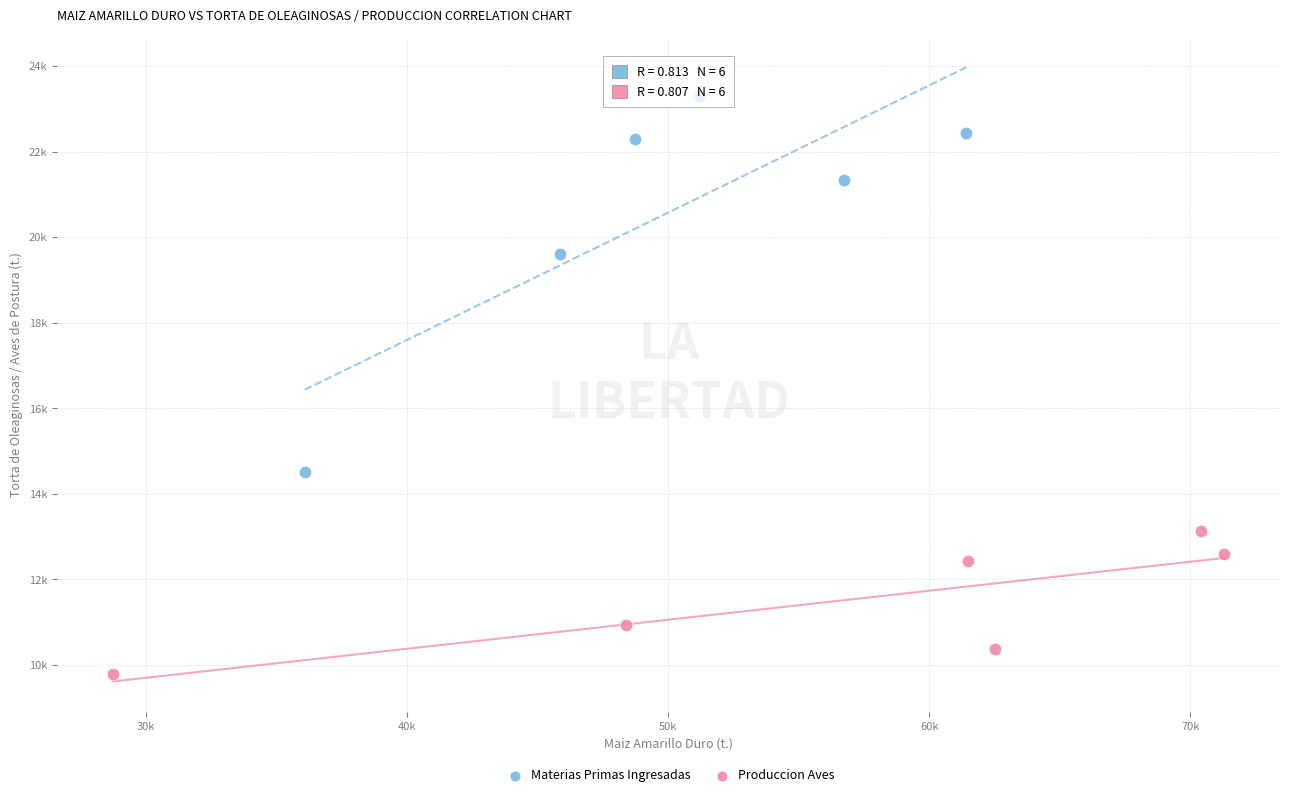

Which series has the widest spread of Y values?

Materias Primas Ingresadas